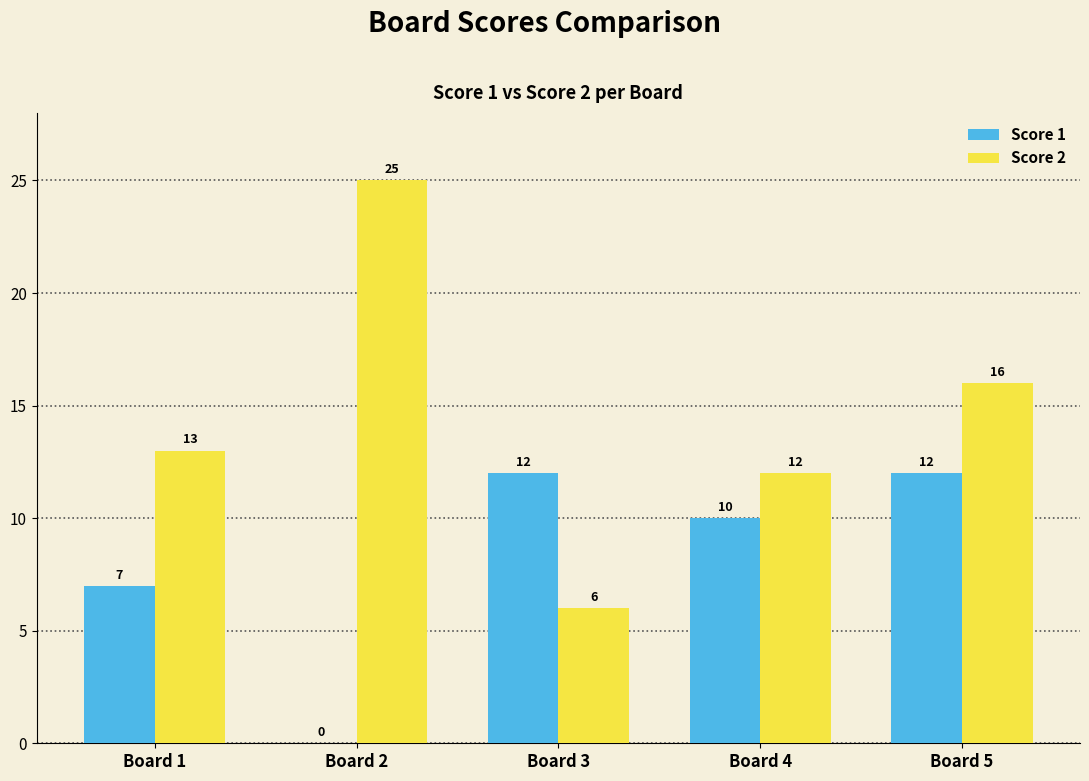

What is the greatest value displayed?

25